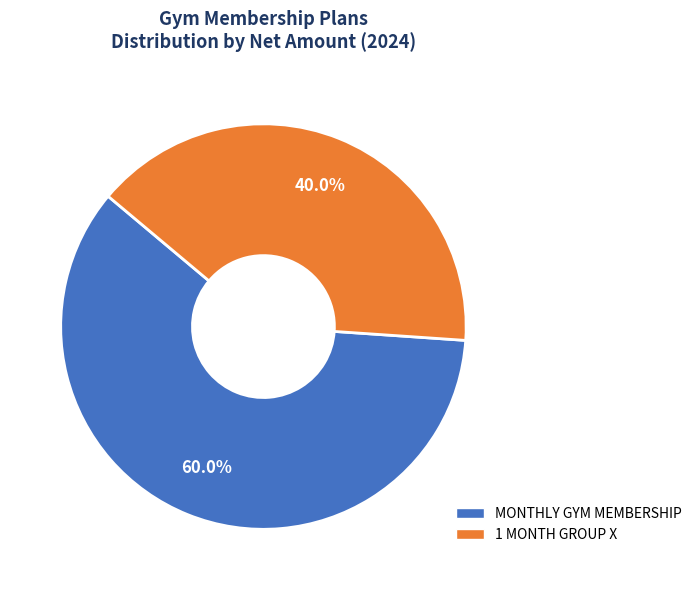

What is the total percentage of MONTHLY GYM MEMBERSHIP and 1 MONTH GROUP X?

100.0%